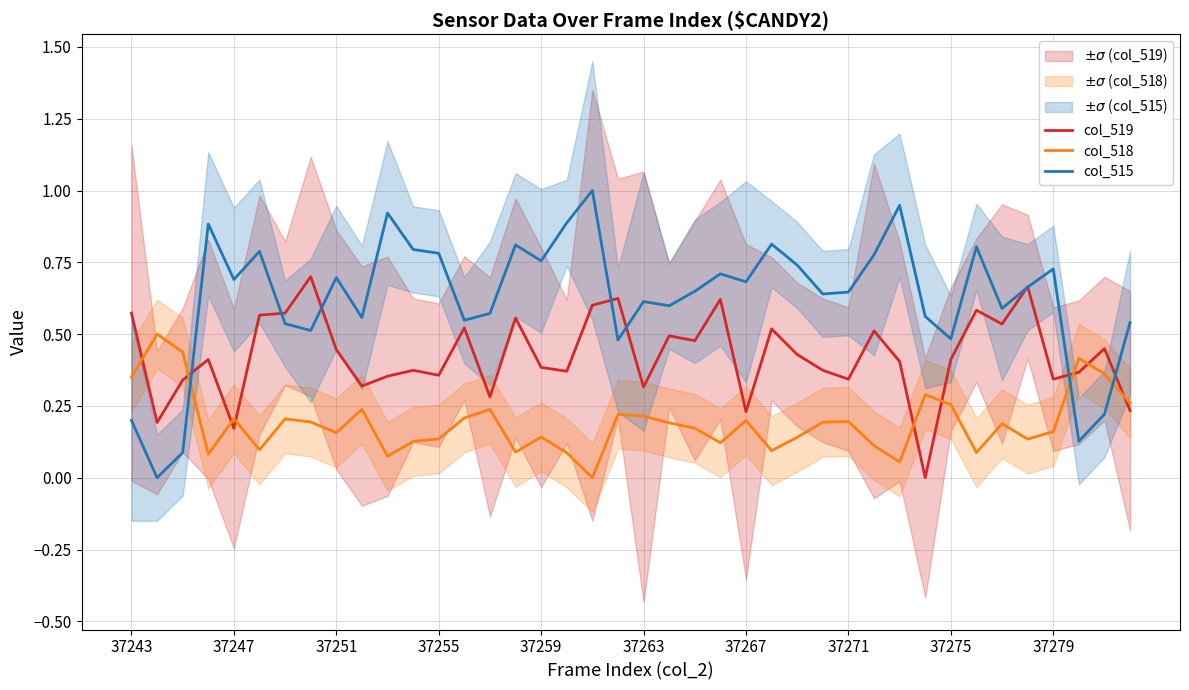

How many times do col_518 and col_519 cross each other?

9